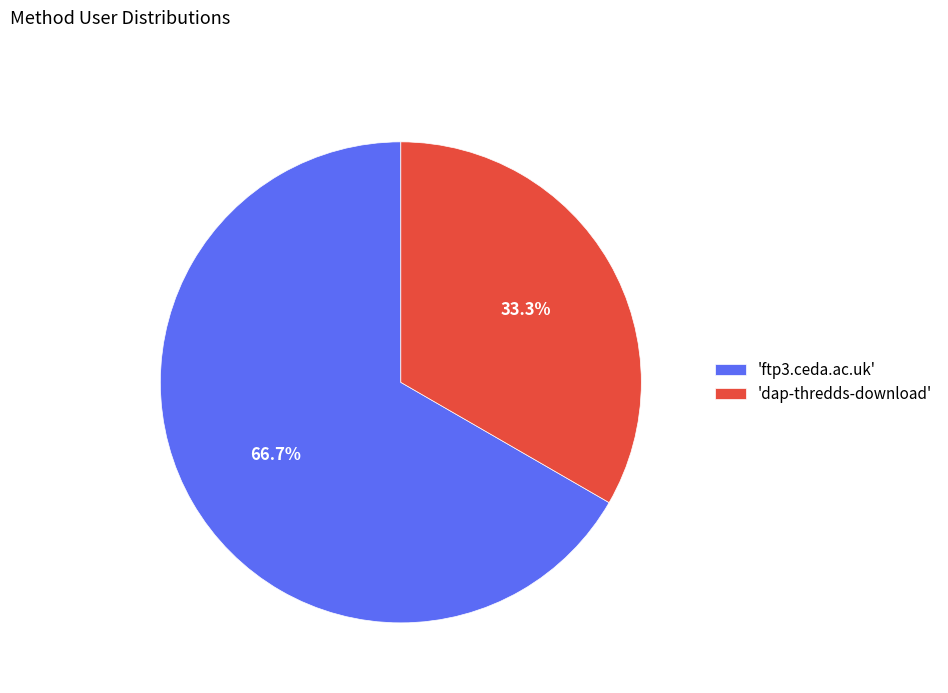

What is the largest slice in the pie chart?

'ftp3.ceda.ac.uk'